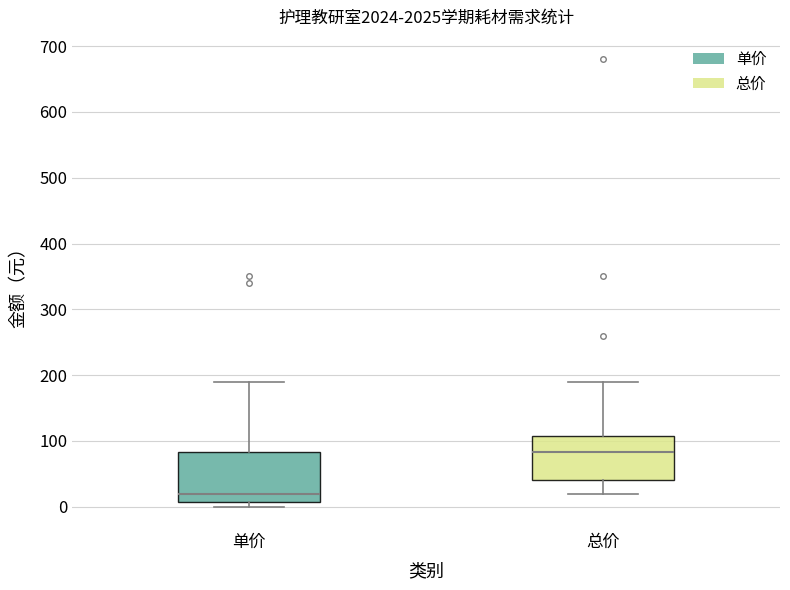

Reading left to right, transcribe this box plot: for each box, give where its median line is, the range the box spans, and where its two whiskers end, as read against the y-axis. The values are not printed on the chart, so give them approximately, as read against the axis.

单价: median 20, box 10 to 80, whiskers 0 to 190
总价: median 80, box 40 to 110, whiskers 20 to 190